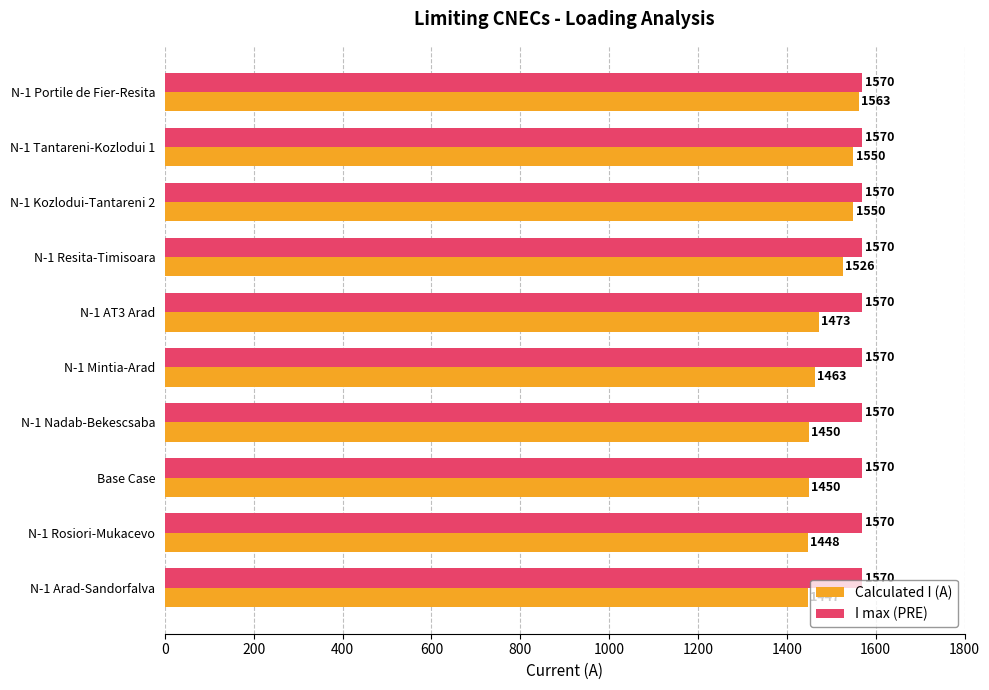

List the series in order of their peak value, highest first.

I max (PRE), Calculated I (A)